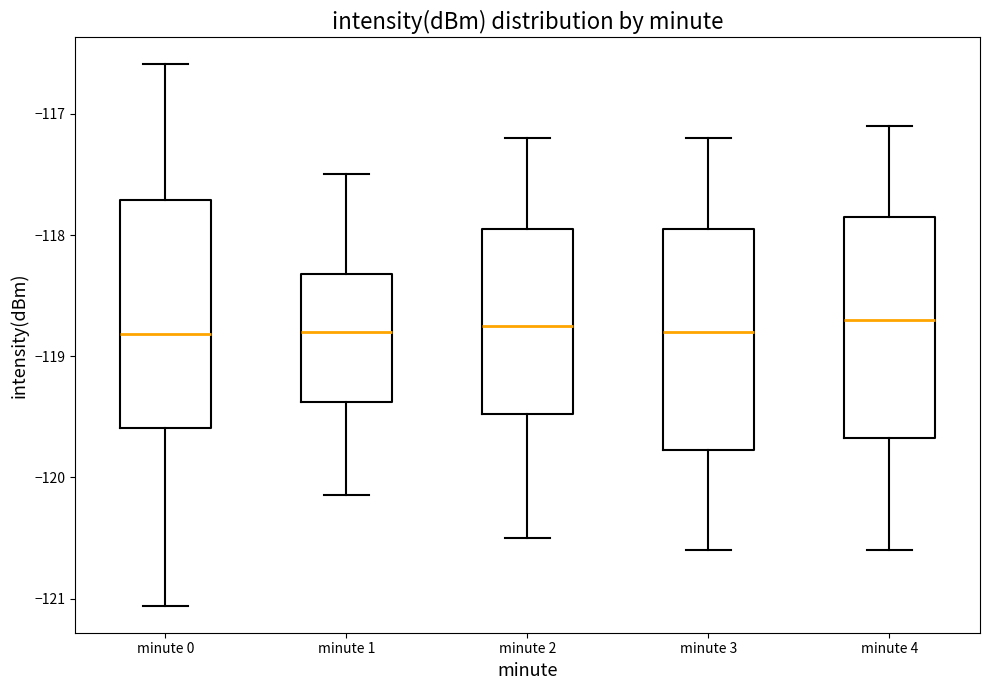

Reading left to right, read every box against the y-axis: the position of its median line, the range the box covers, and the ends of its whiskers. The values are not printed on the chart, so give them approximately, as read against the axis.

minute 0: median -118.8, box -119.6 to -117.7, whiskers -121.1 to -116.6
minute 1: median -118.8, box -119.4 to -118.3, whiskers -120.1 to -117.5
minute 2: median -118.7, box -119.5 to -117.9, whiskers -120.5 to -117.2
minute 3: median -118.8, box -119.8 to -117.9, whiskers -120.6 to -117.2
minute 4: median -118.7, box -119.7 to -117.8, whiskers -120.6 to -117.1